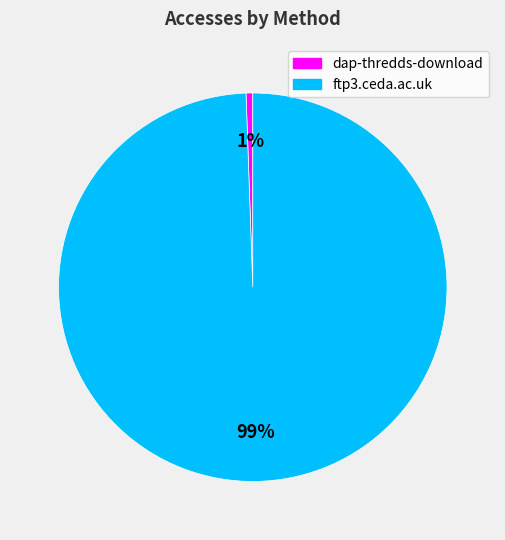

Count the number of slices in the pie.

2